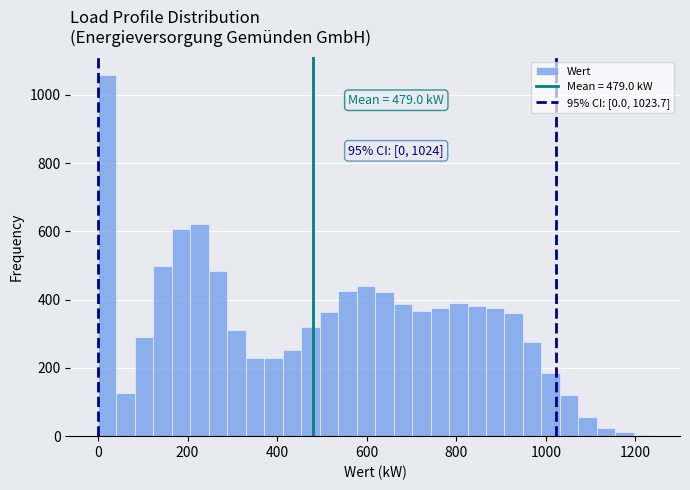

Around what value on the x-axis is the tallest bar? Give the approximate position of its centre, as read against the axis.

20